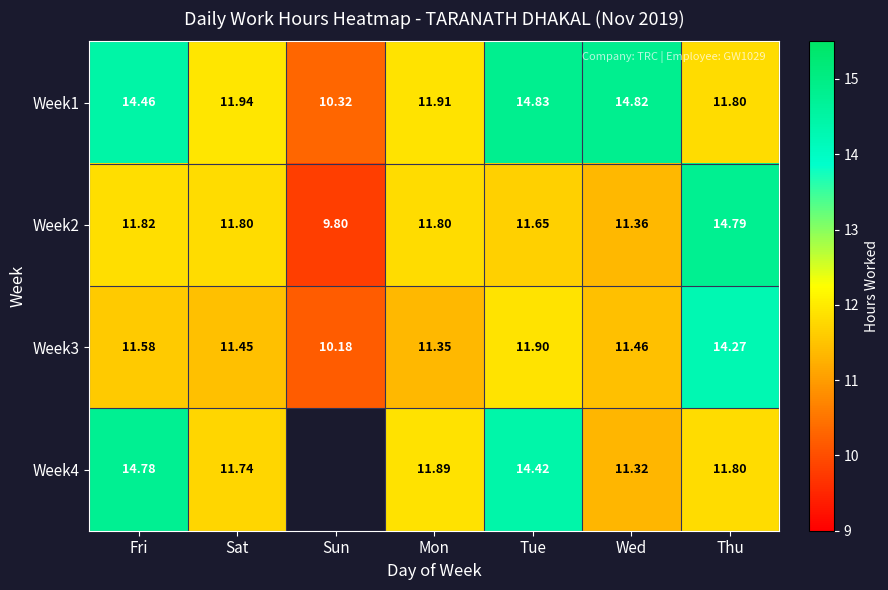

At which label is Week1 closest to 12?

Sat